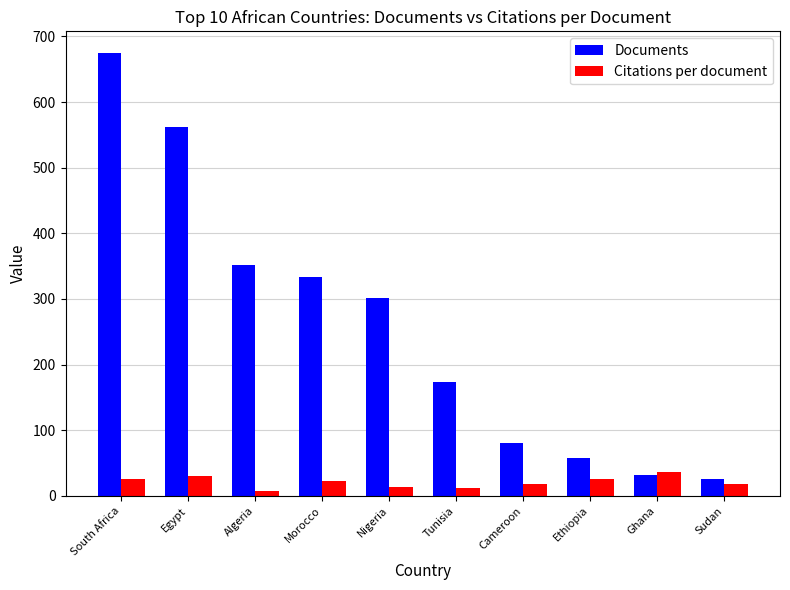

What is the sum of the Citations per document values at Tunisia and Ghana?

48.5